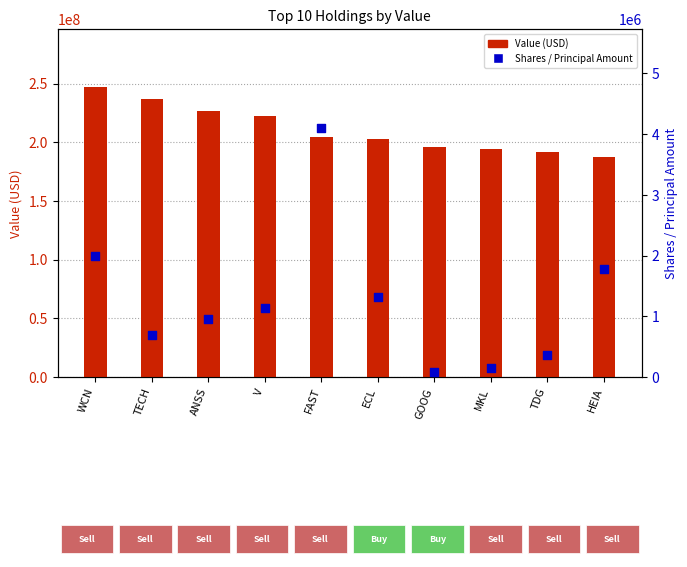

Which series has the widest spread of Y values?

Value (USD)